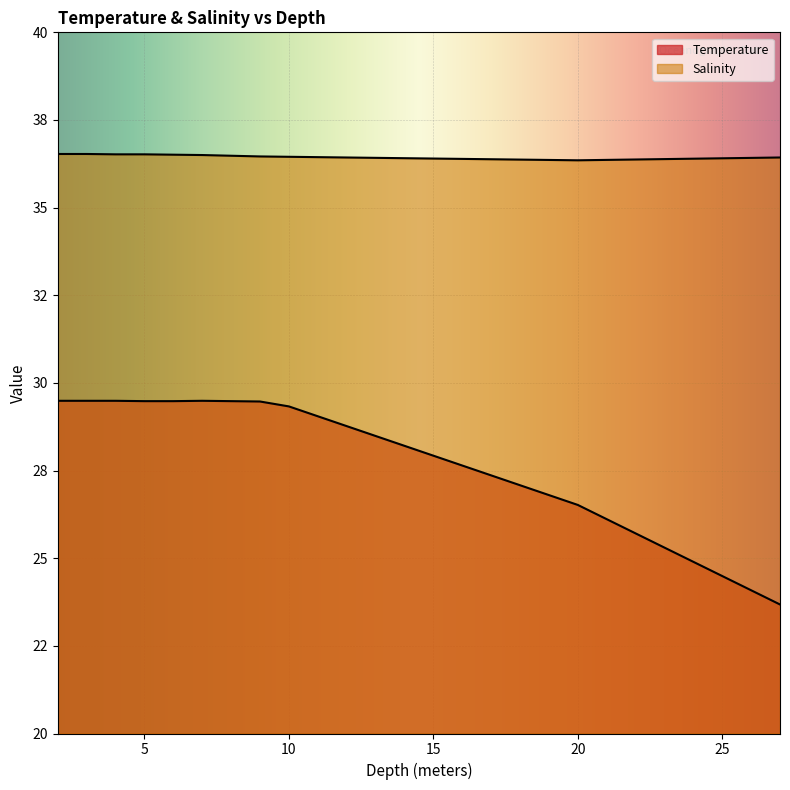

What is the approximate value of Salinity at 27.0?

36.4